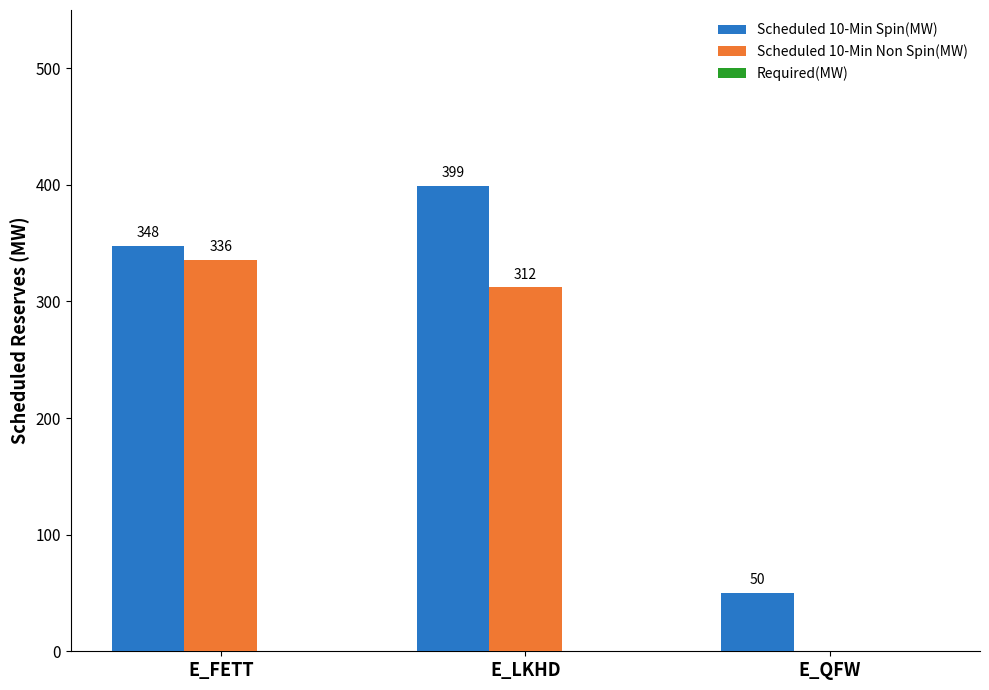

The value of Scheduled 10-Min Non Spin(MW) at E_QFW is -214. True or false?

False